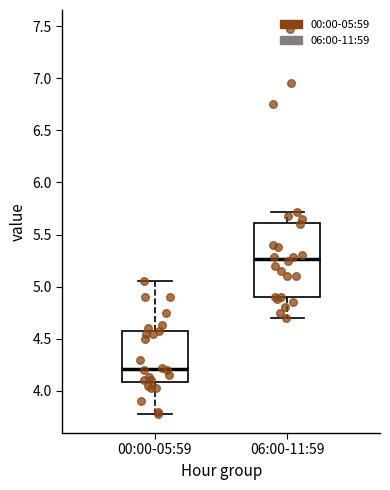

Reading left to right, transcribe this box plot: for each box, give where its median line is, the range the box spans, and where its two whiskers end, as read against the y-axis. The values are not printed on the chart, so give them approximately, as read against the axis.

00:00-05:59: median 4.20, box 4.10 to 4.60, whiskers 3.80 to 5.05
06:00-11:59: median 5.25, box 4.90 to 5.60, whiskers 4.70 to 5.70